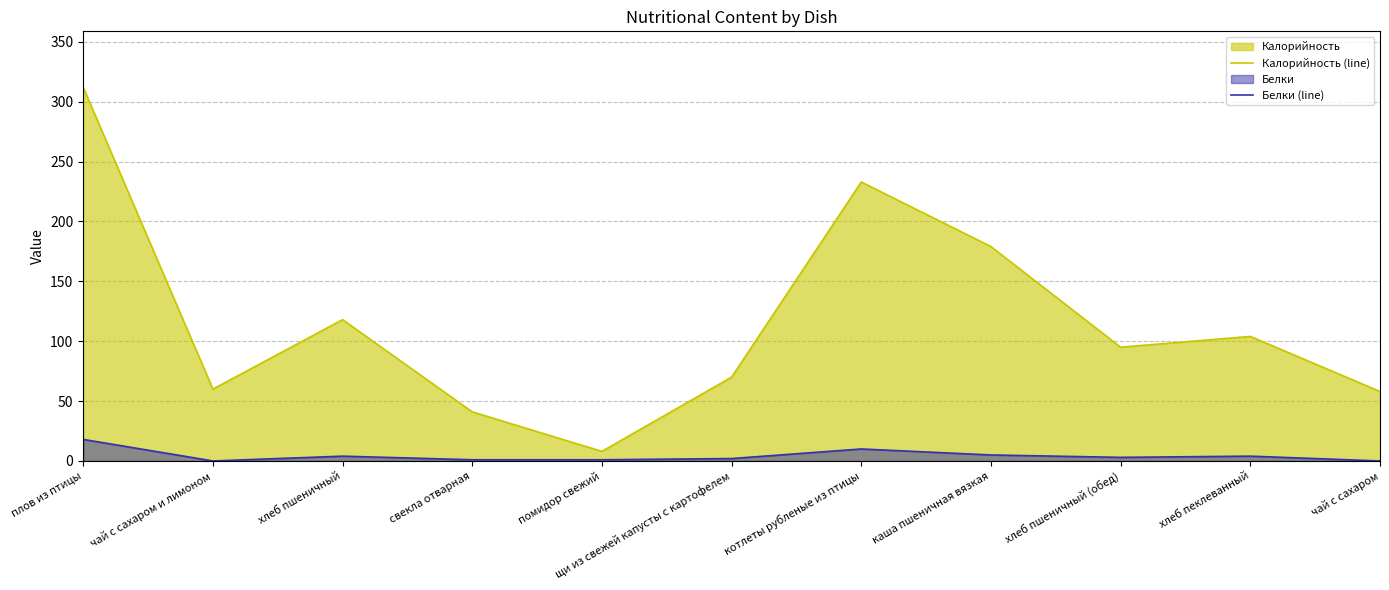

In Калорийность (line), how many points are lower than both neighbors (excluding endpoints)?

3